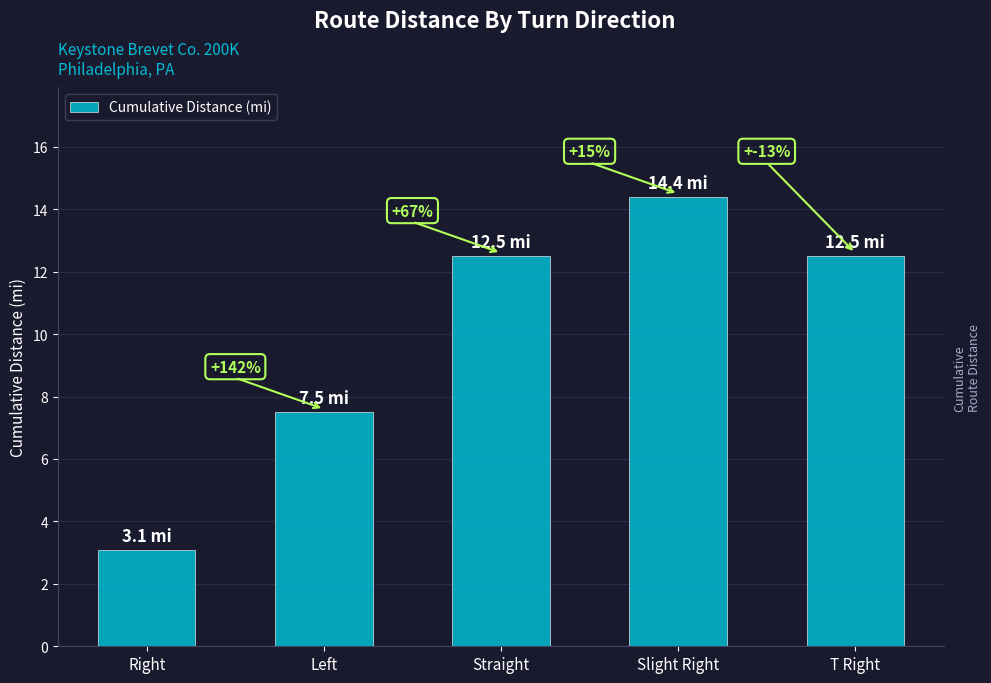

What position from the left is T Right?

5